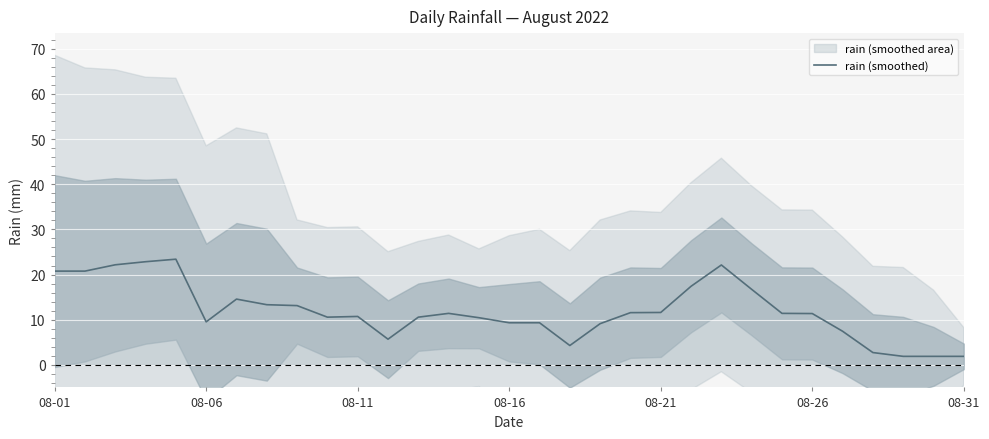

The value of rain (smoothed) at 08-21 is 4.9. True or false?

False